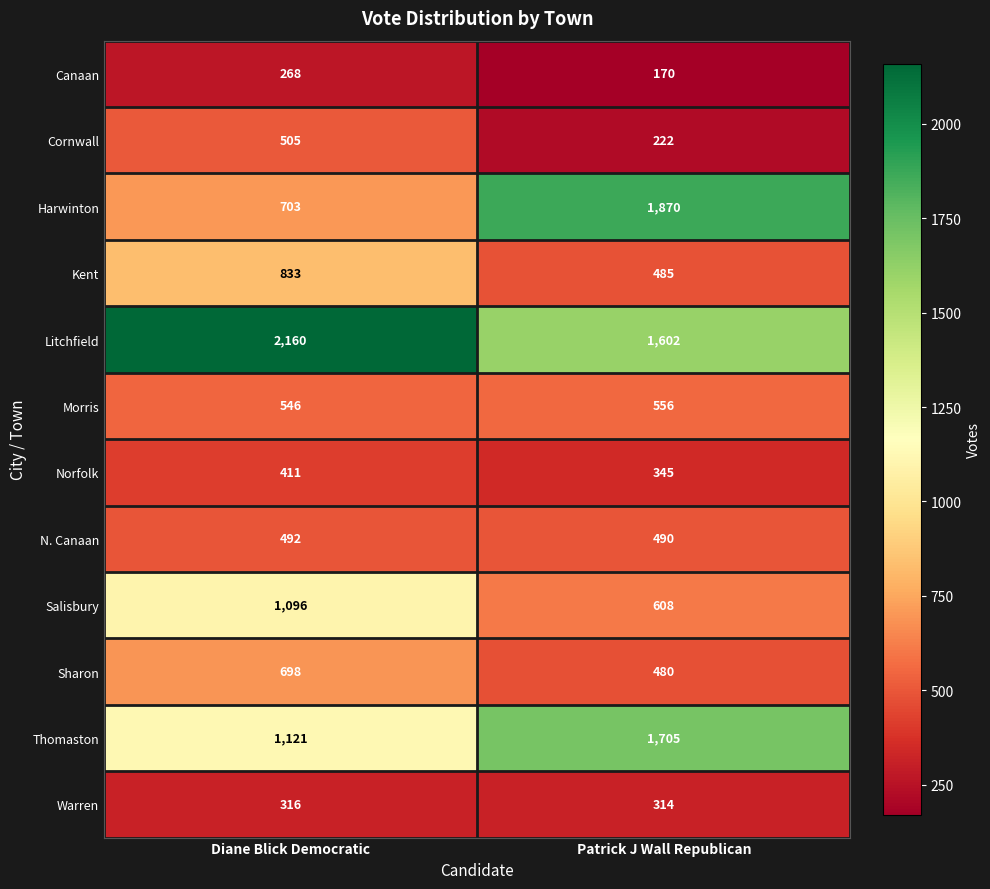

Reading left to right, what are all the values shown in this chart?

Canaan: Diane Blick Democratic=268	Patrick J Wall Republican=170
Cornwall: Diane Blick Democratic=505	Patrick J Wall Republican=222
Harwinton: Diane Blick Democratic=703	Patrick J Wall Republican=1870
Kent: Diane Blick Democratic=833	Patrick J Wall Republican=485
Litchfield: Diane Blick Democratic=2160	Patrick J Wall Republican=1602
Morris: Diane Blick Democratic=546	Patrick J Wall Republican=556
Norfolk: Diane Blick Democratic=411	Patrick J Wall Republican=345
N. Canaan: Diane Blick Democratic=492	Patrick J Wall Republican=490
Salisbury: Diane Blick Democratic=1096	Patrick J Wall Republican=608
Sharon: Diane Blick Democratic=698	Patrick J Wall Republican=480
Thomaston: Diane Blick Democratic=1121	Patrick J Wall Republican=1705
Warren: Diane Blick Democratic=316	Patrick J Wall Republican=314